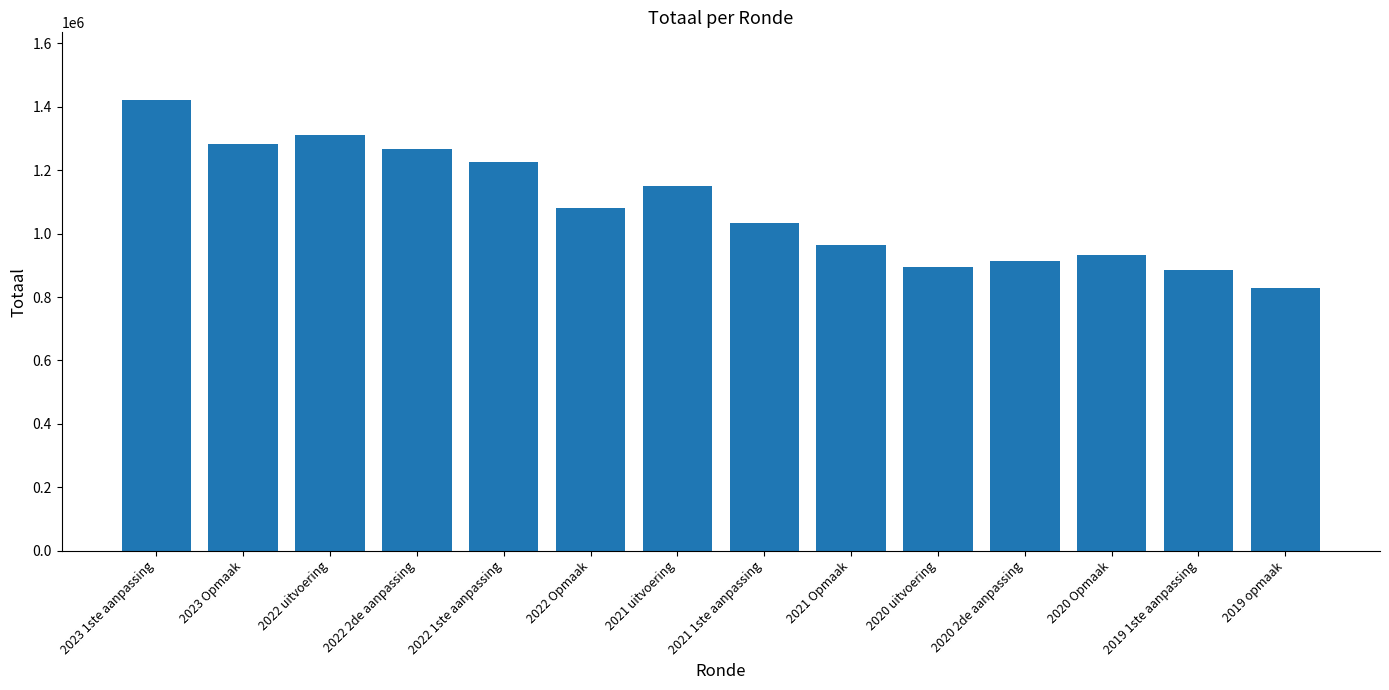

Which label corresponds to the largest value in the chart?

2023 1ste aanpassing